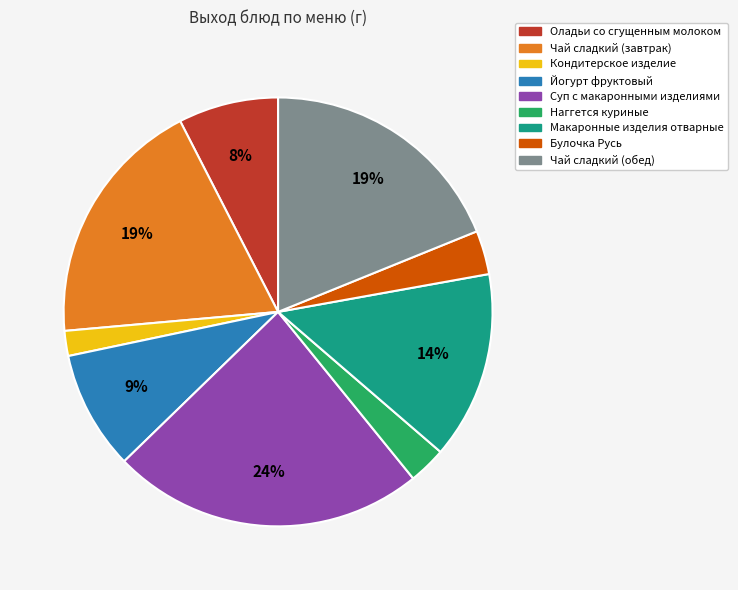

The Булочка Русь slice represents 3% of the pie. True or false?

True